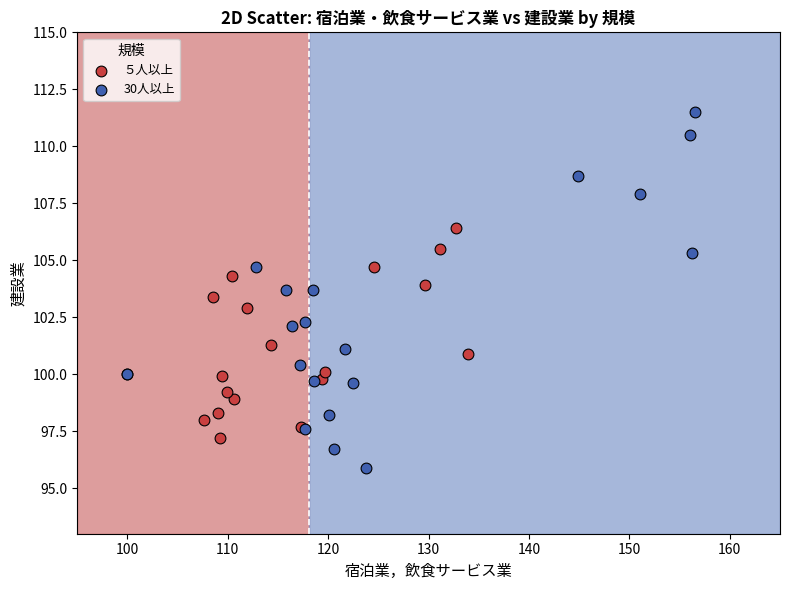

Which series reaches the minimum Y coordinate?

30人以上